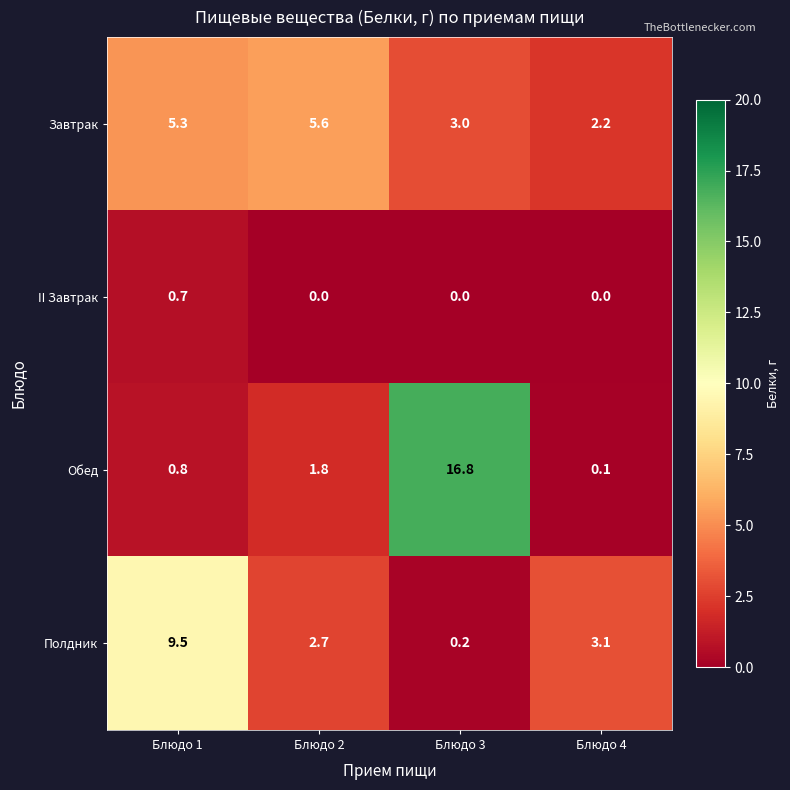

True or false: II Завтрак has a value of -0.2 at Блюдо 2.

False